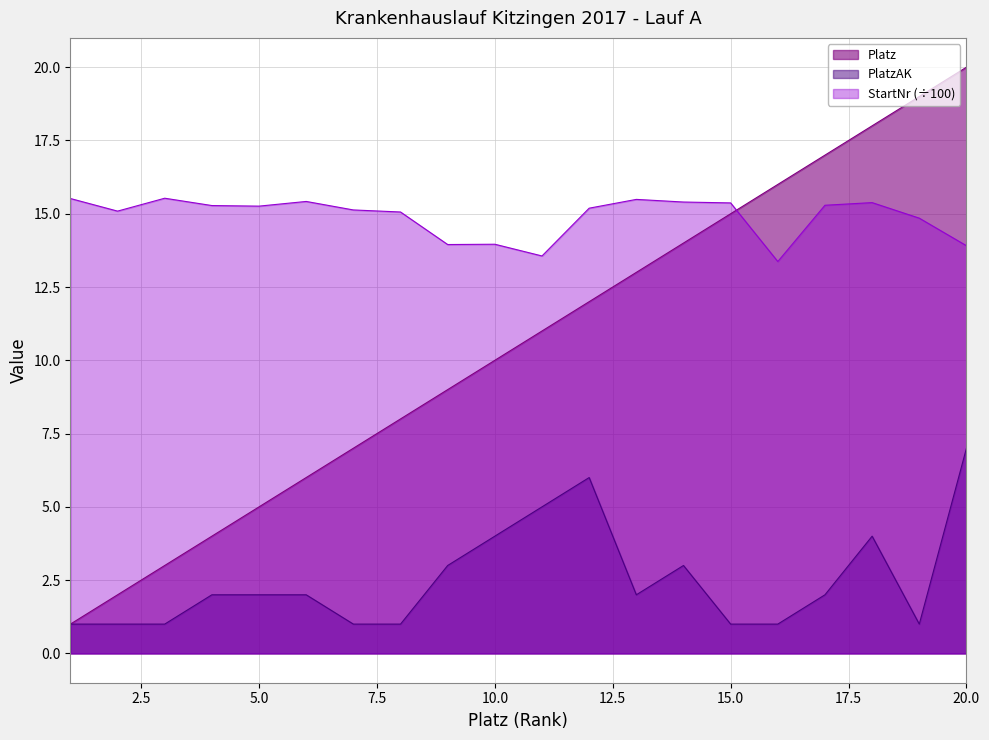

What is the highest value of the Platz series?

20.0